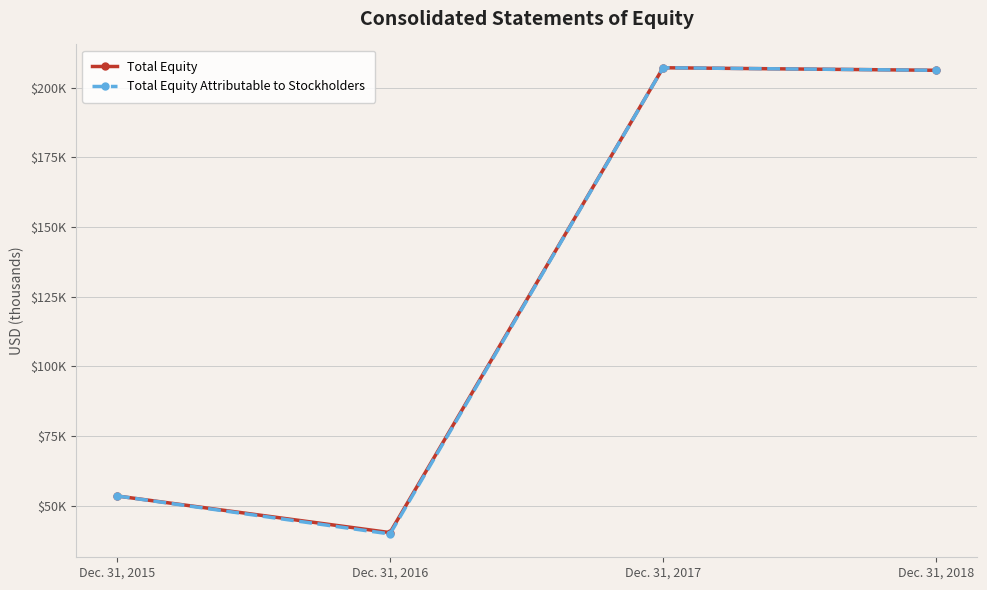

In Total Equity Attributable to Stockholders, how many points are lower than both neighbors (excluding endpoints)?

1